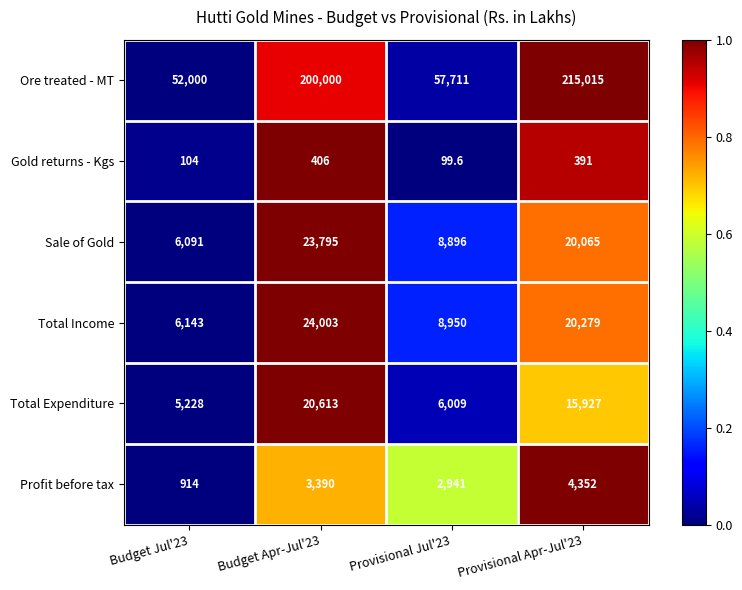

At which category is the sum across all series the highest?

Provisional Apr-Jul'23